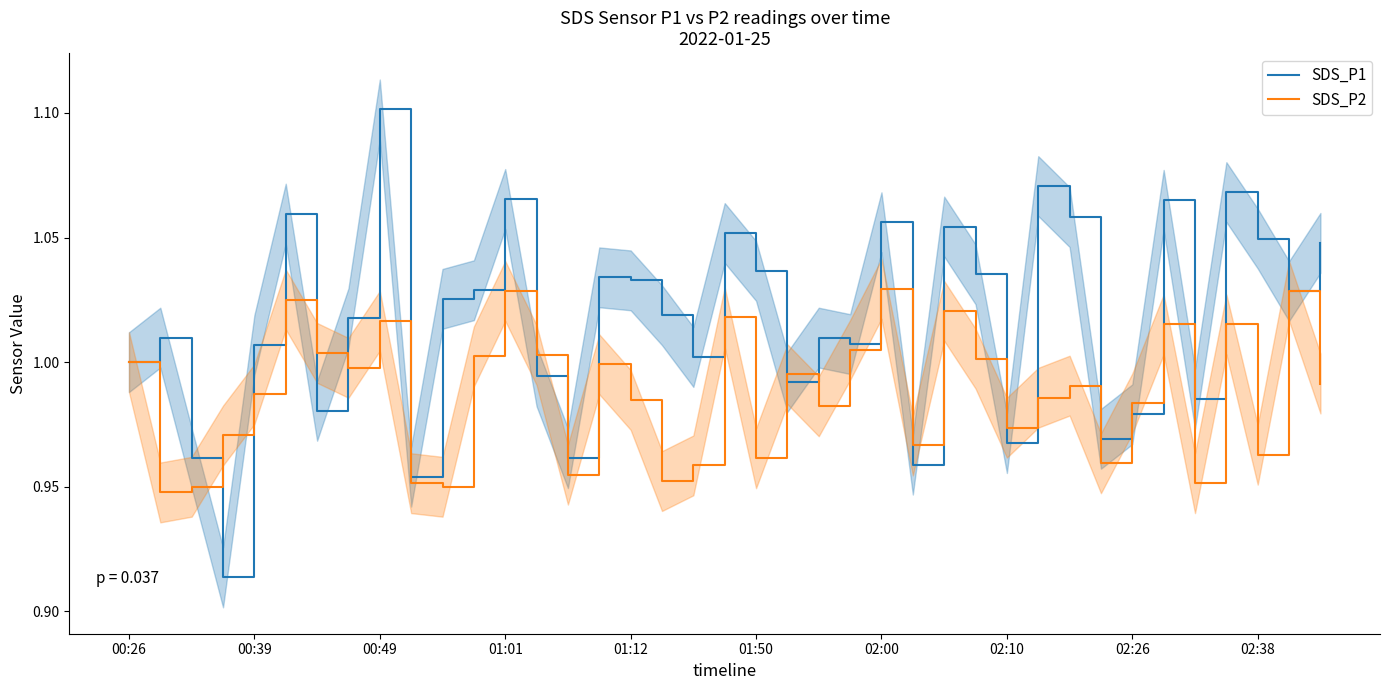

Is it true that SDS_P2 equals 1.0 at 11?

True